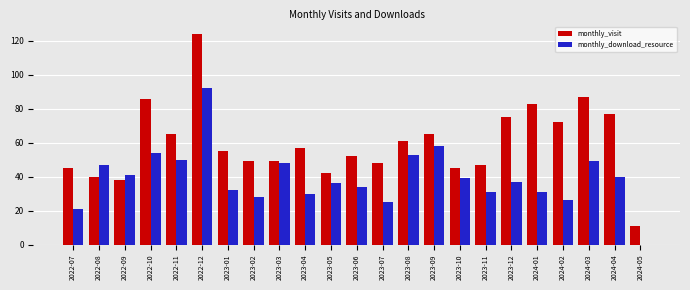

Is it true that monthly_visit equals 88 at 2023-09?

False